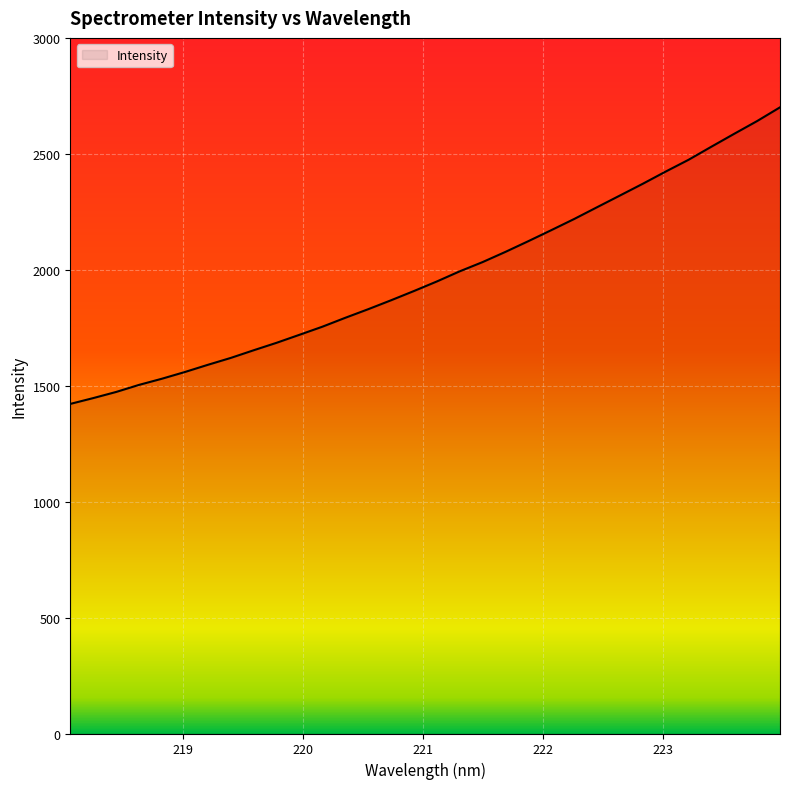

What is the maximum value shown in the chart?

2700.6